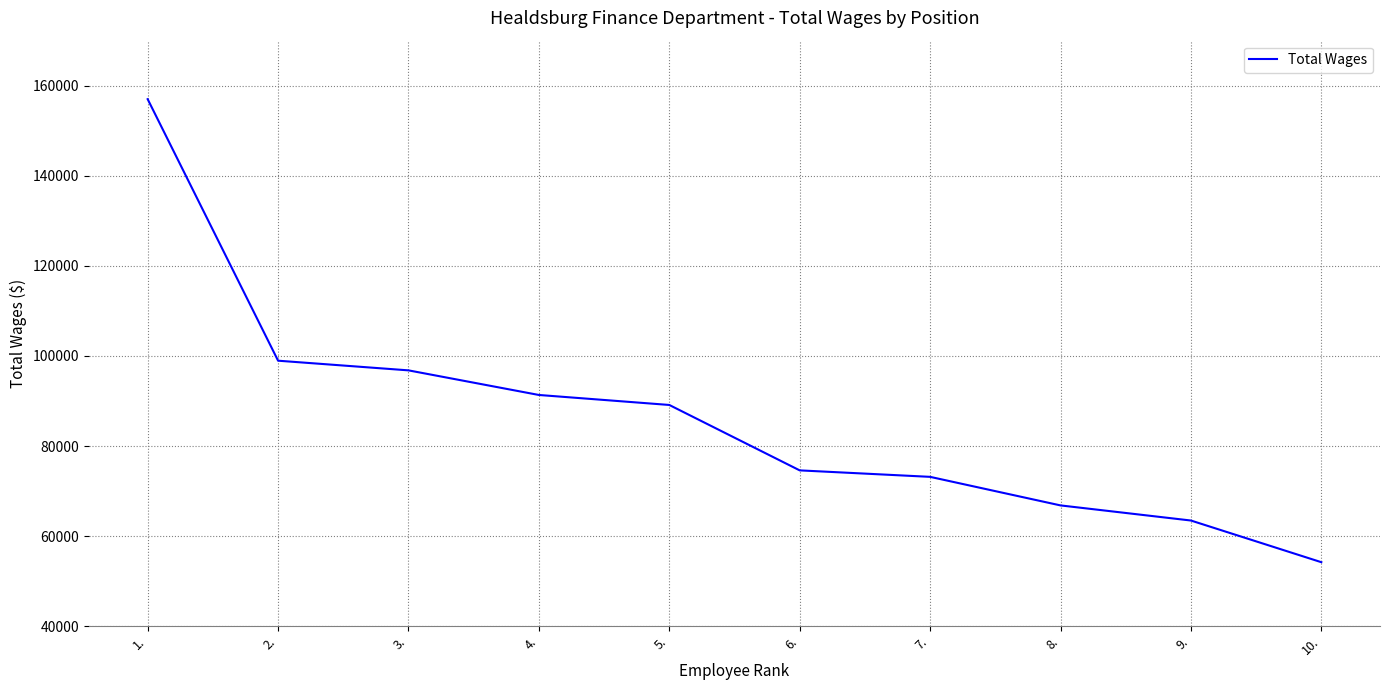

List the labels in order of value, smallest first.

10., 9., 8., 7., 6., 5., 4., 3., 2., 1.